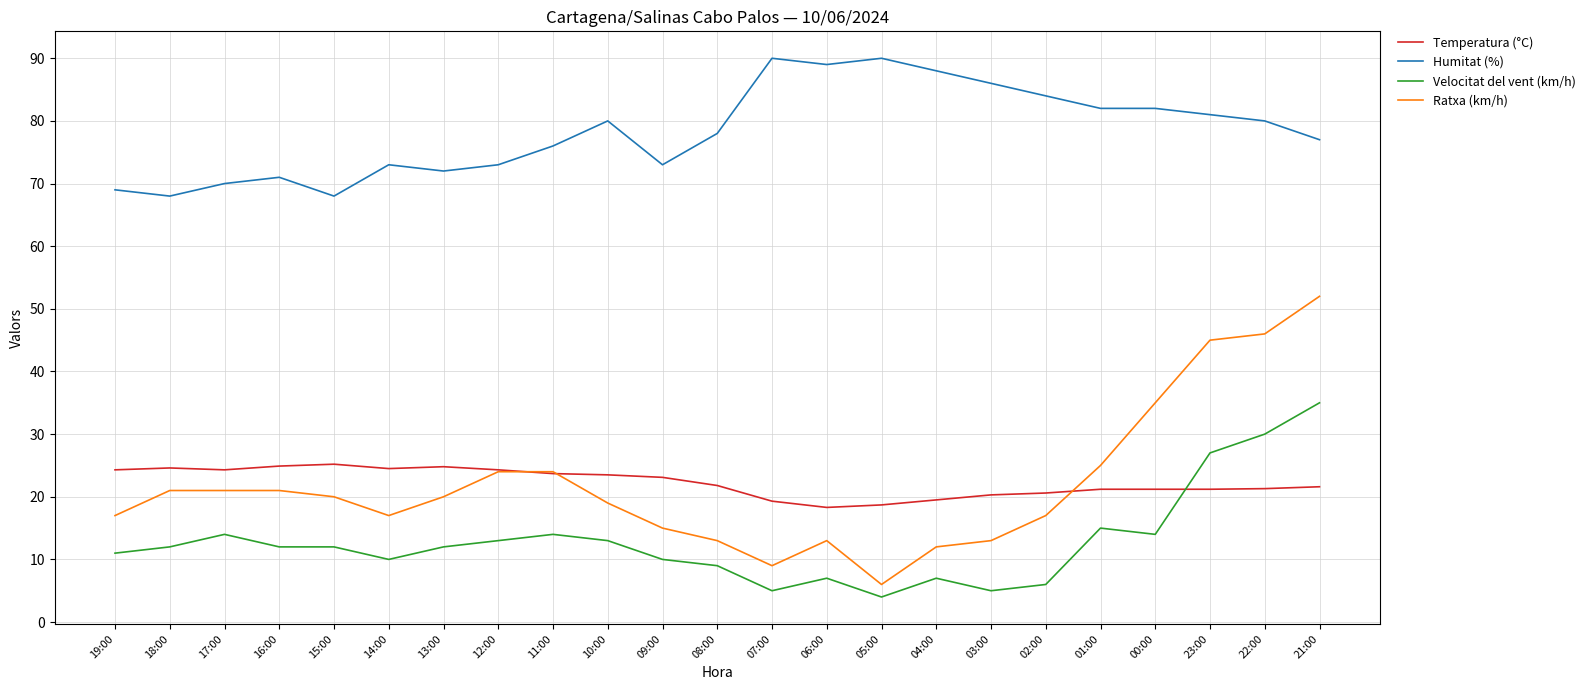

At 02:00, list the series in order from largest to smallest.

Humitat (%), Temperatura (°C), Ratxa (km/h), Velocitat del vent (km/h)